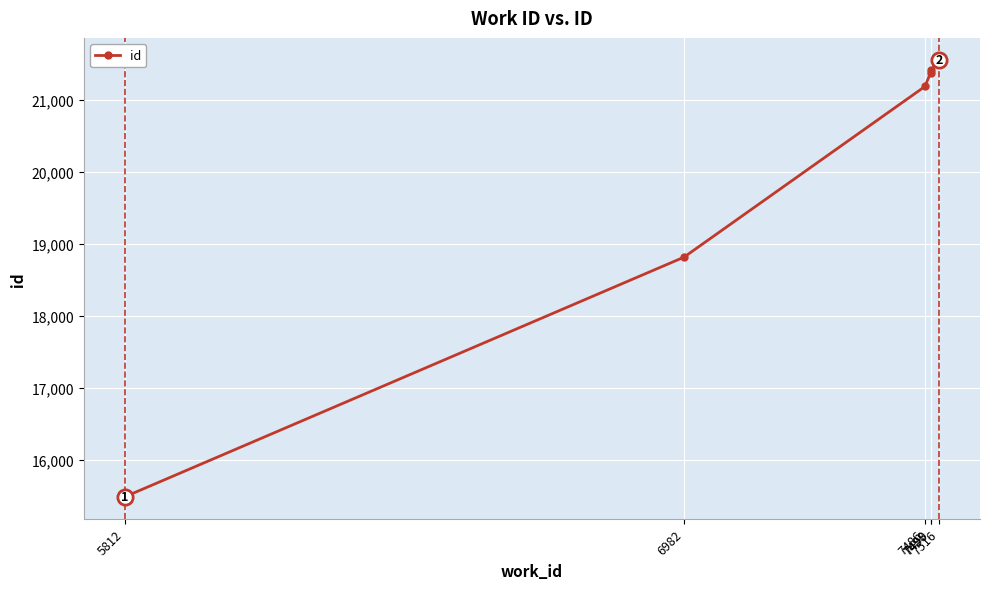

What is the value of the 1st point from the left?

15487